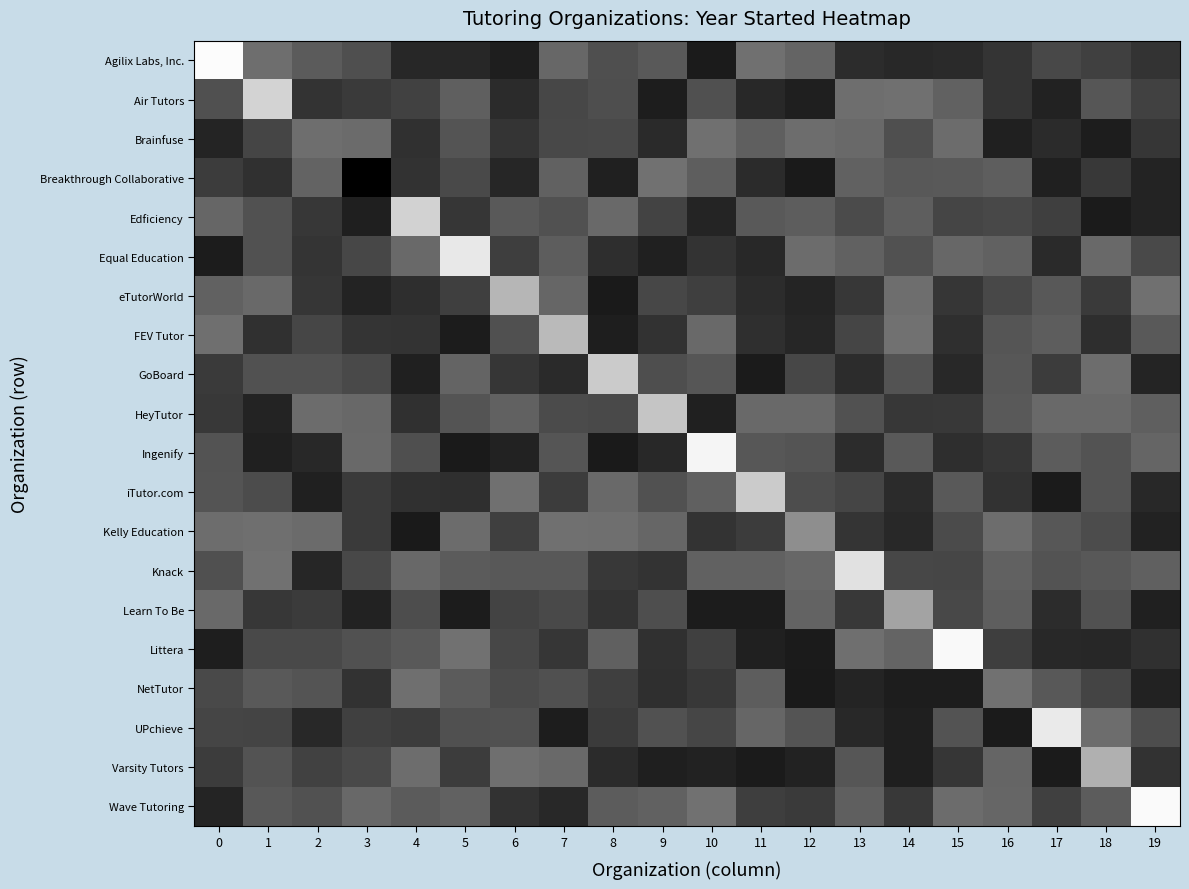

At which category is the sum across all series the highest?

1